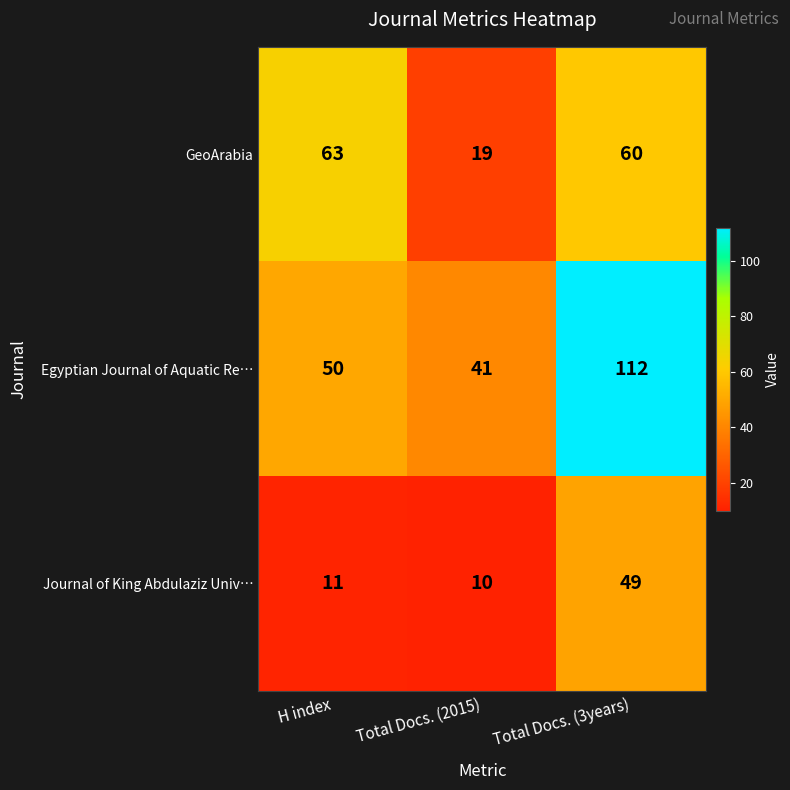

Which category has the lowest value across all series?

Total Docs. (2015)